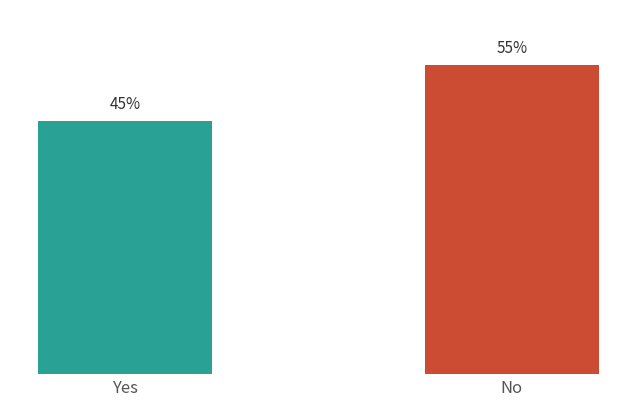

Which category has the highest value across all series?

No